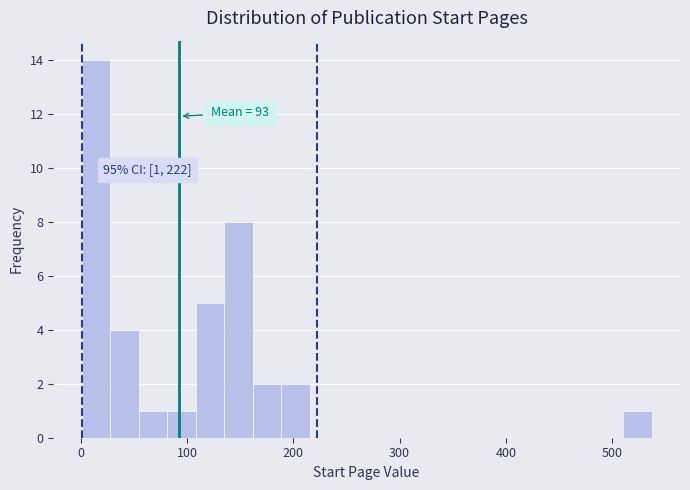

Around what value on the x-axis is the tallest bar? Give the approximate position of its centre, as read against the axis.

10